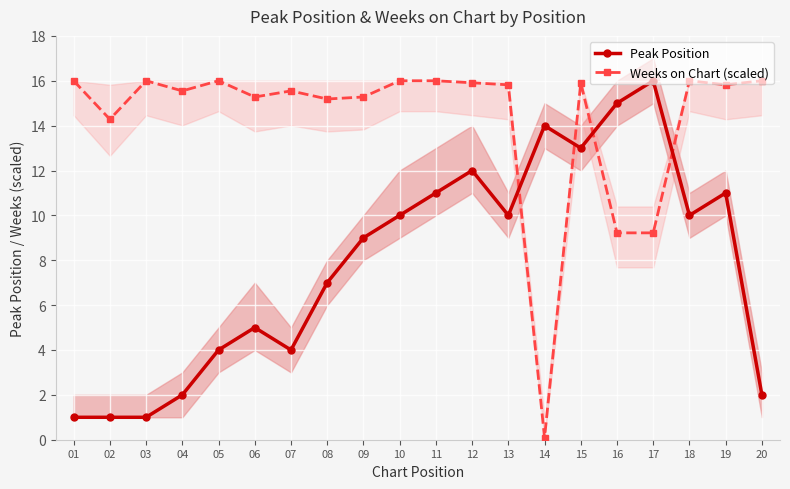

What is the difference between the maximum and minimum values in the Peak Position series?

15.0